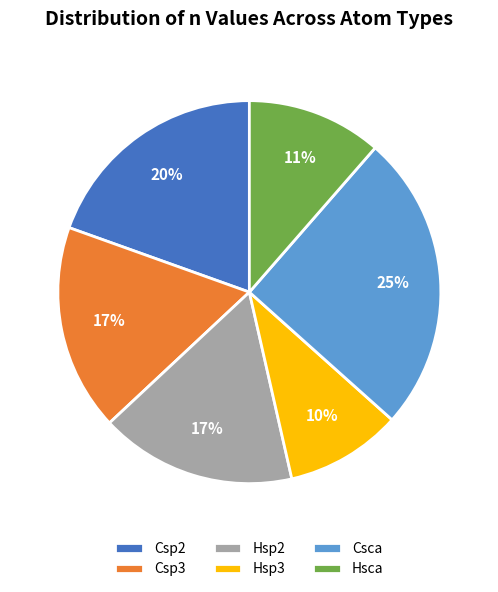

Combined, do Hsp2 and Csp2 account for over 50%?

No